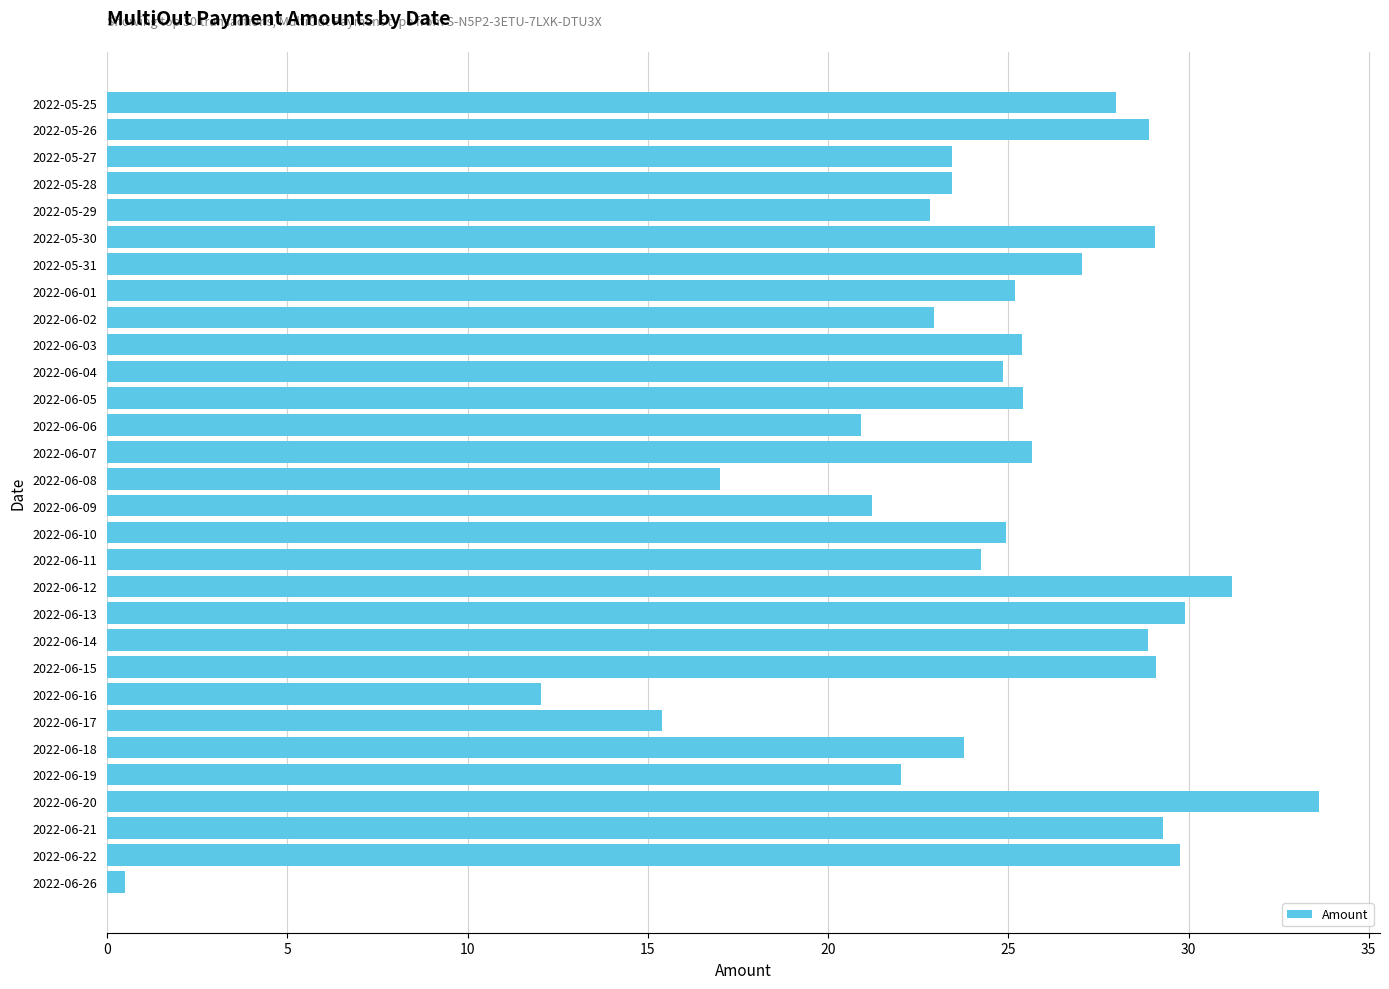

What is the sum of all values?

726.0